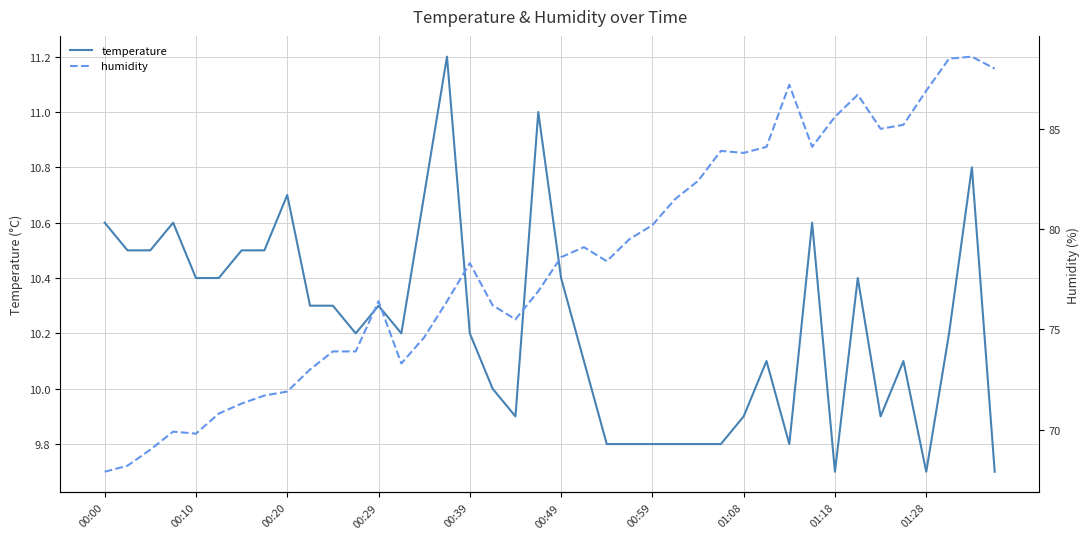

What is the minimum value for temperature?

9.7